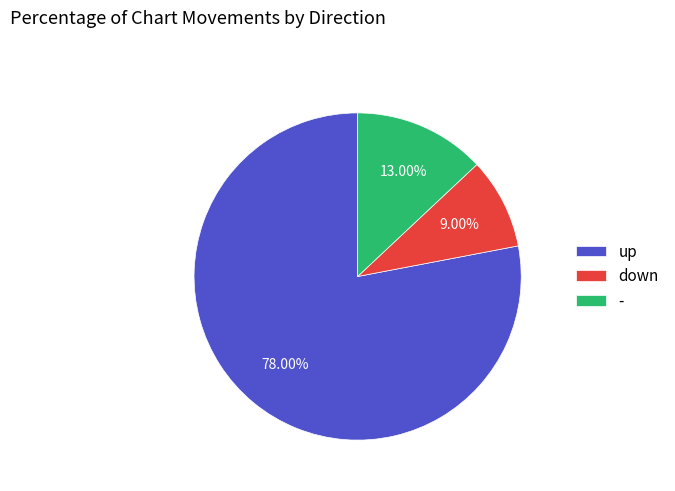

Is there any slice that represents more than half of the pie?

Yes